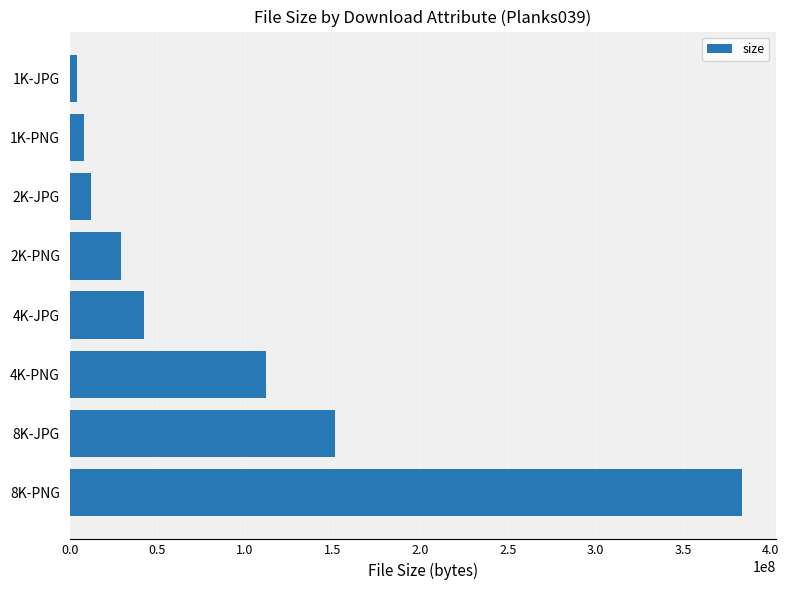

What is the average value?

92935451